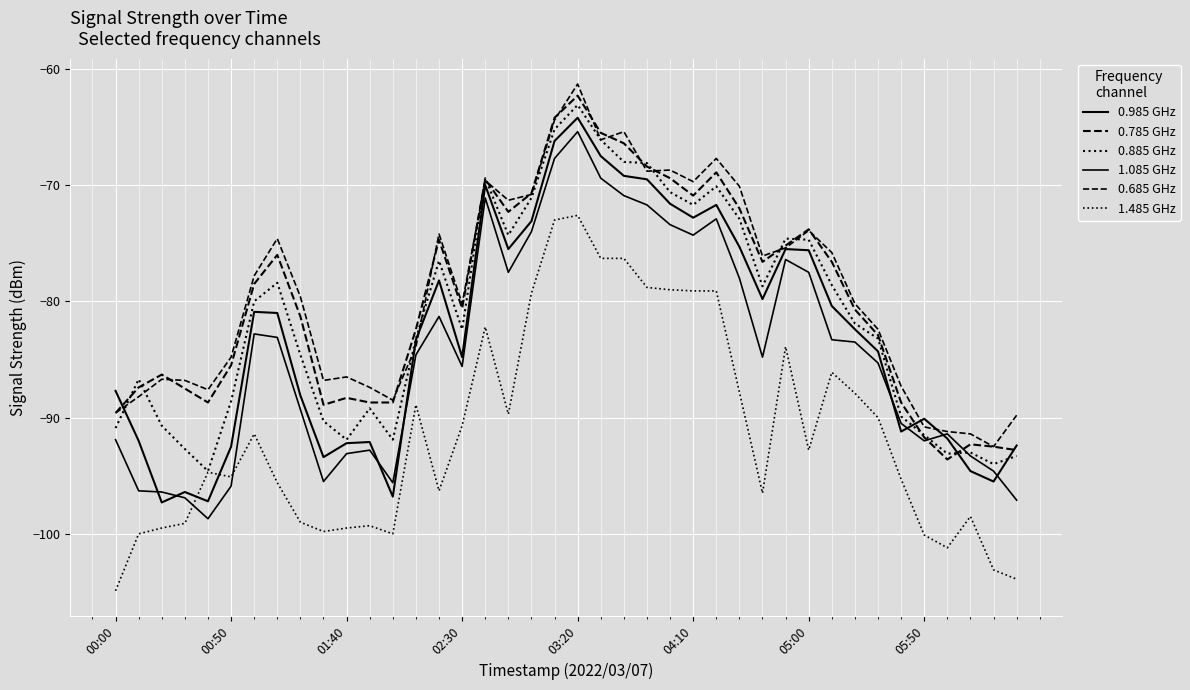

Does the chart have visible grid lines?

Yes